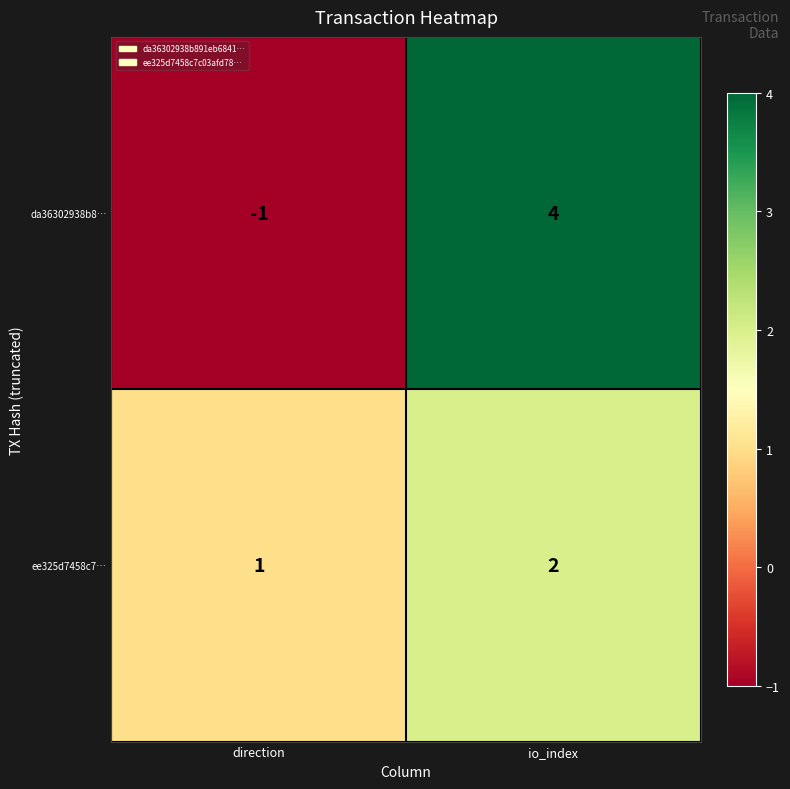

What is the spread (max minus min) of values at direction?

2